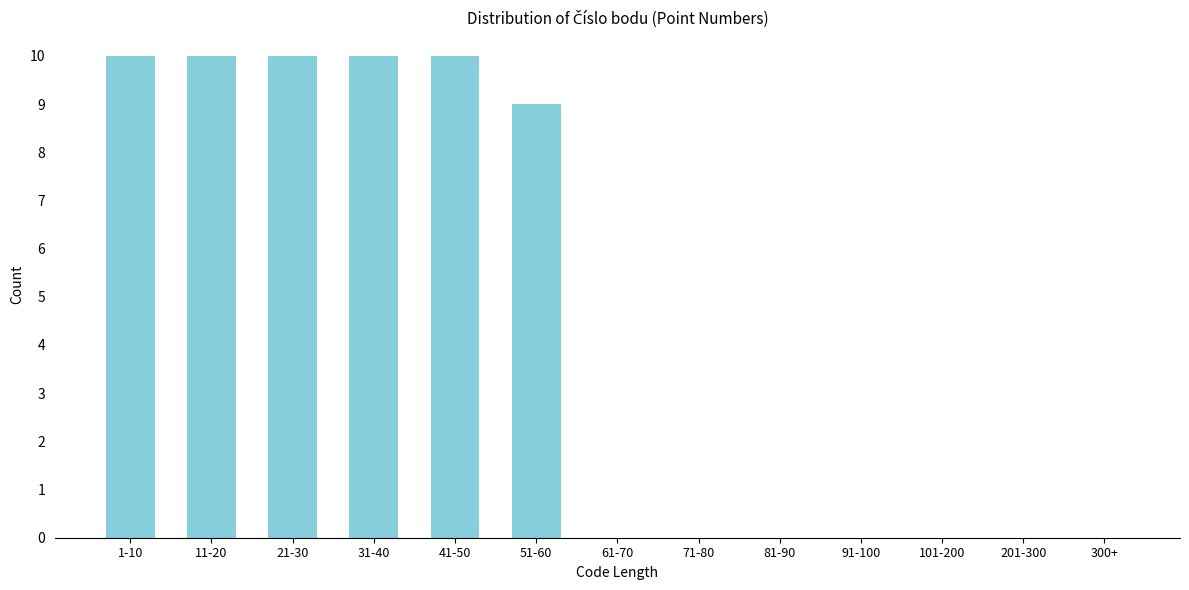

Reading left to right, list all the values displayed in this chart.

1-10=10	11-20=10	21-30=10	31-40=10	41-50=10	51-60=9	61-70=0	71-80=0	81-90=0	91-100=0	101-200=0	201-300=0	300+=0